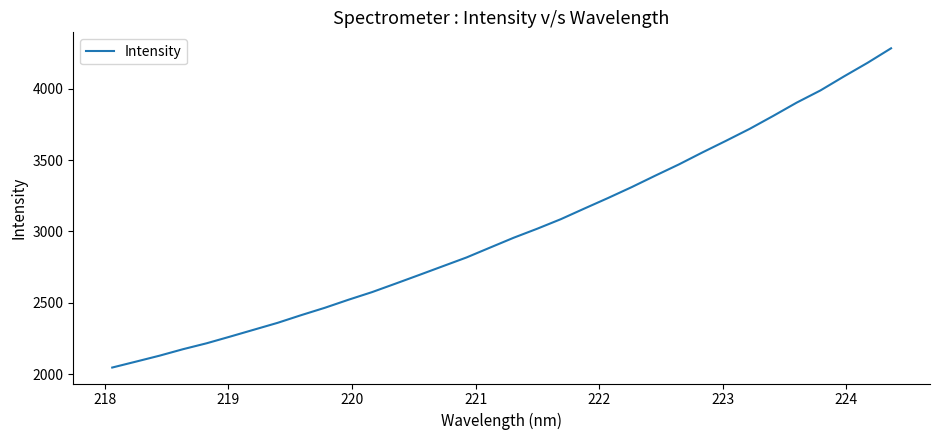

How many lines are shown in the chart?

1